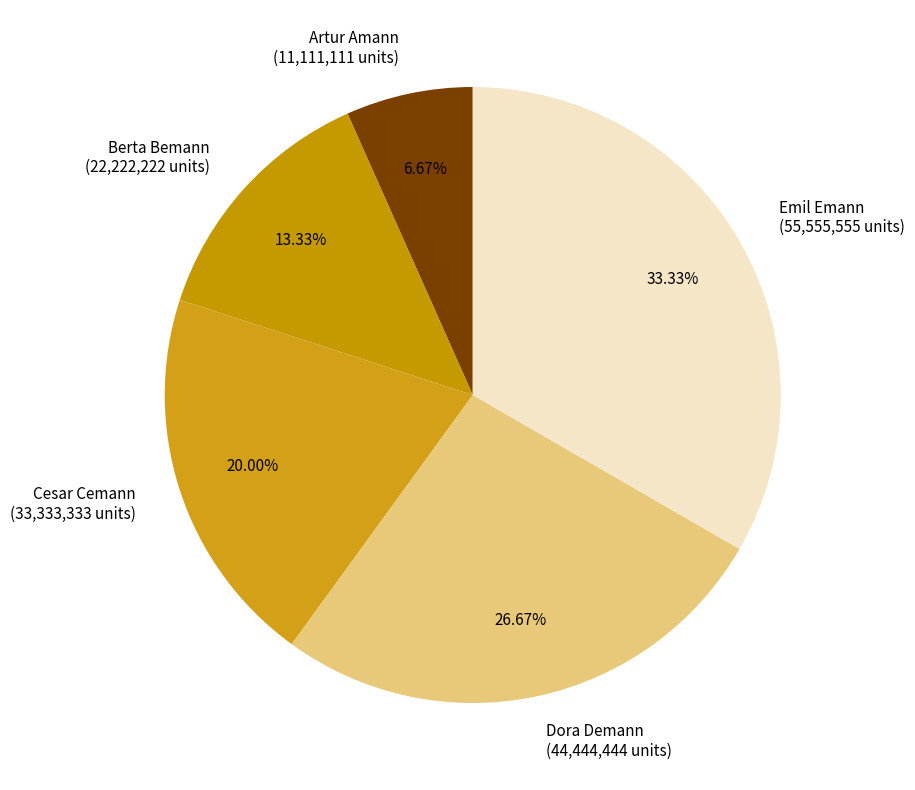

Between Dora Demann and Artur Amann, which is larger?

Dora Demann